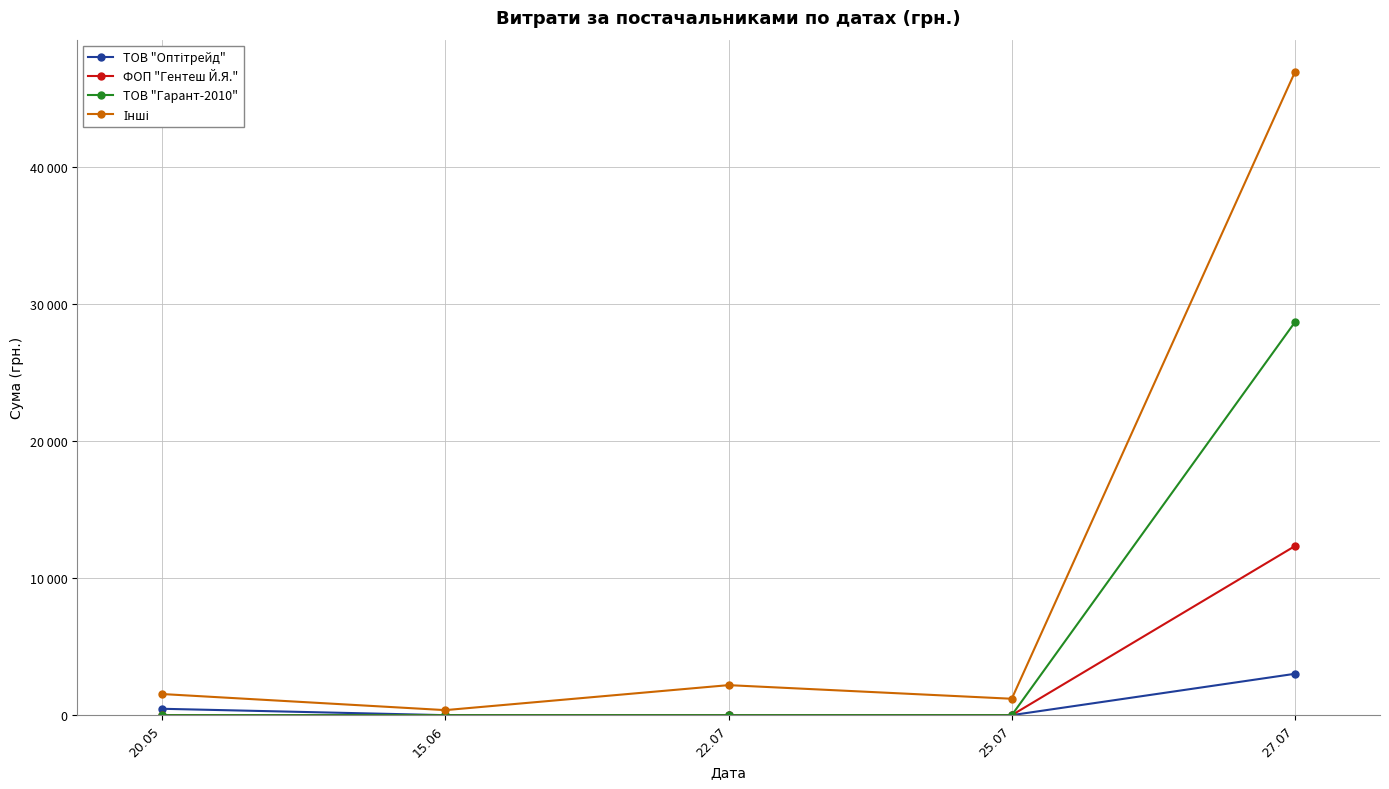

Rank the series by their maximum value, from lowest to highest.

ТОВ "Оптітрейд", ФОП "Гентеш Й.Я.", ТОВ "Гарант-2010", Інші